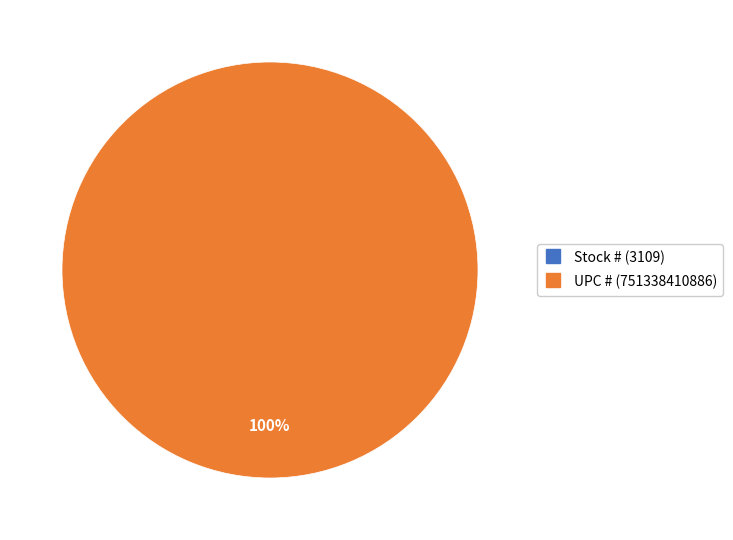

Does Stock # account for over 50% of the chart?

No